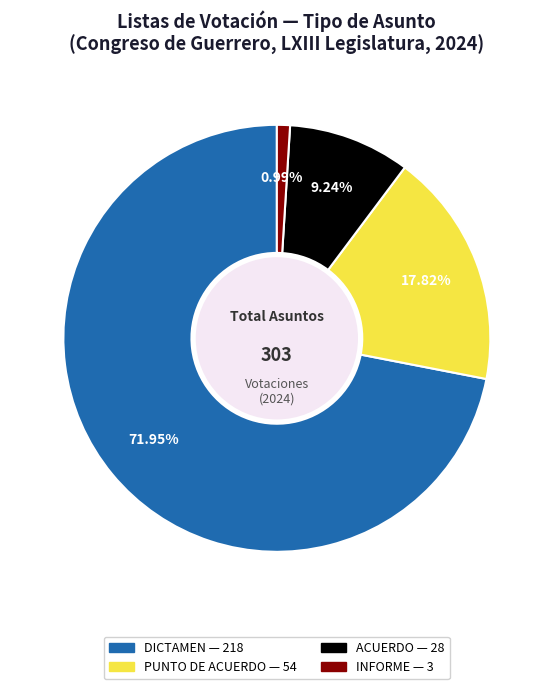

To the nearest percent, what is the difference between the largest and smallest slice percentages?

71%